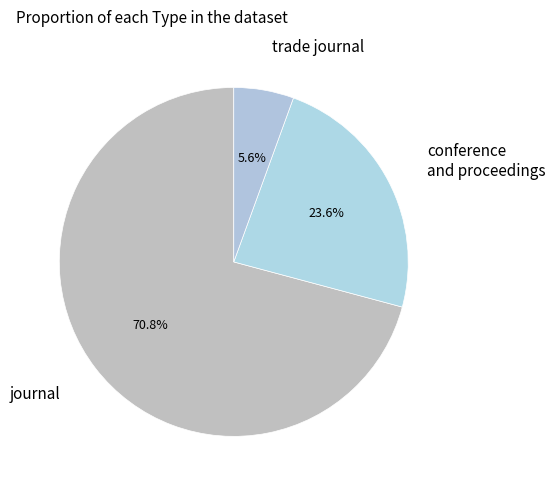

Which category has the biggest portion of the pie?

journal